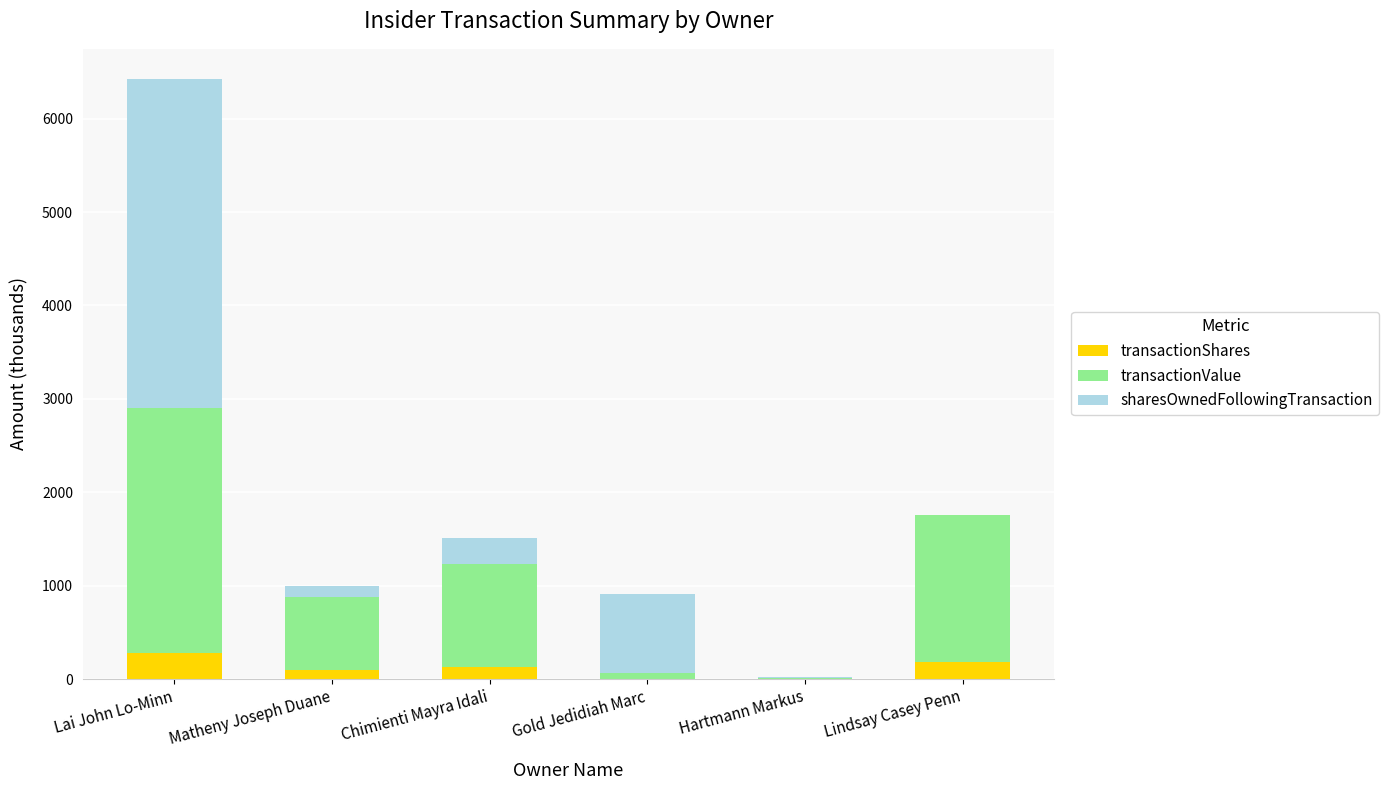

What is the sum of all transactionShares values?

684.8